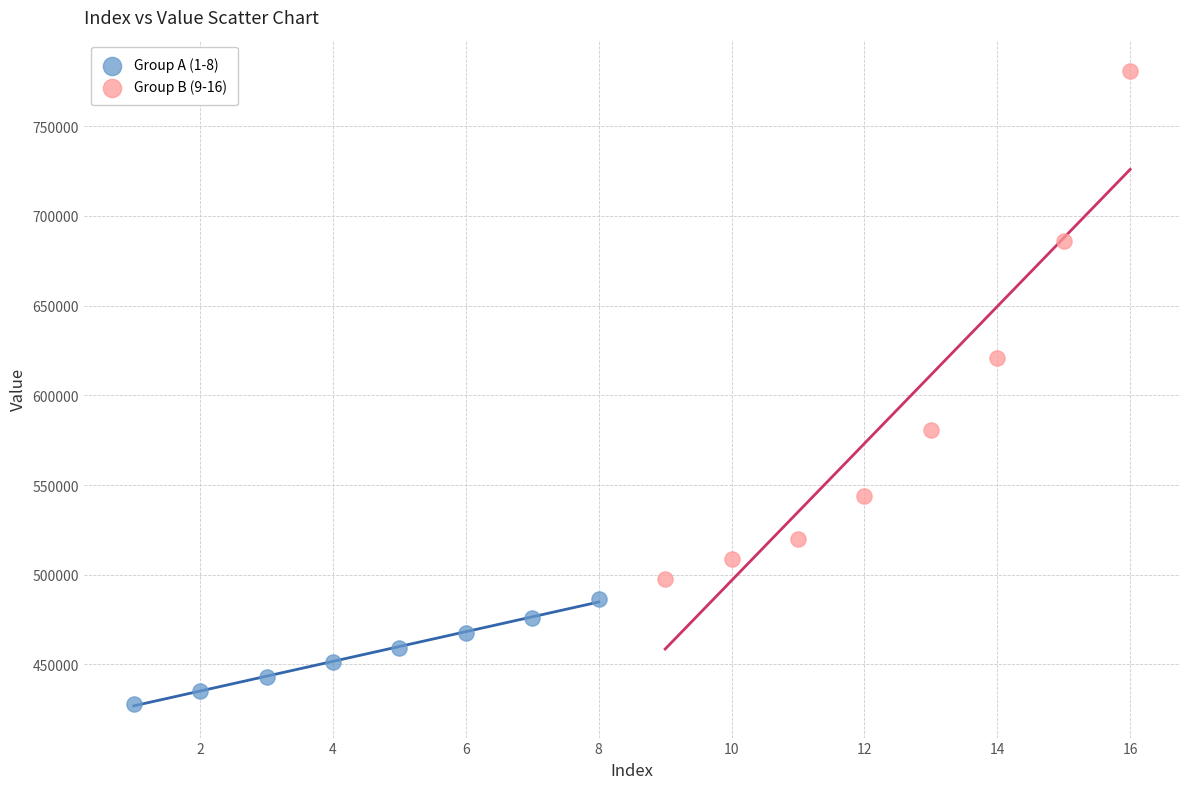

Which series contains the highest Y value?

Group B (9-16)